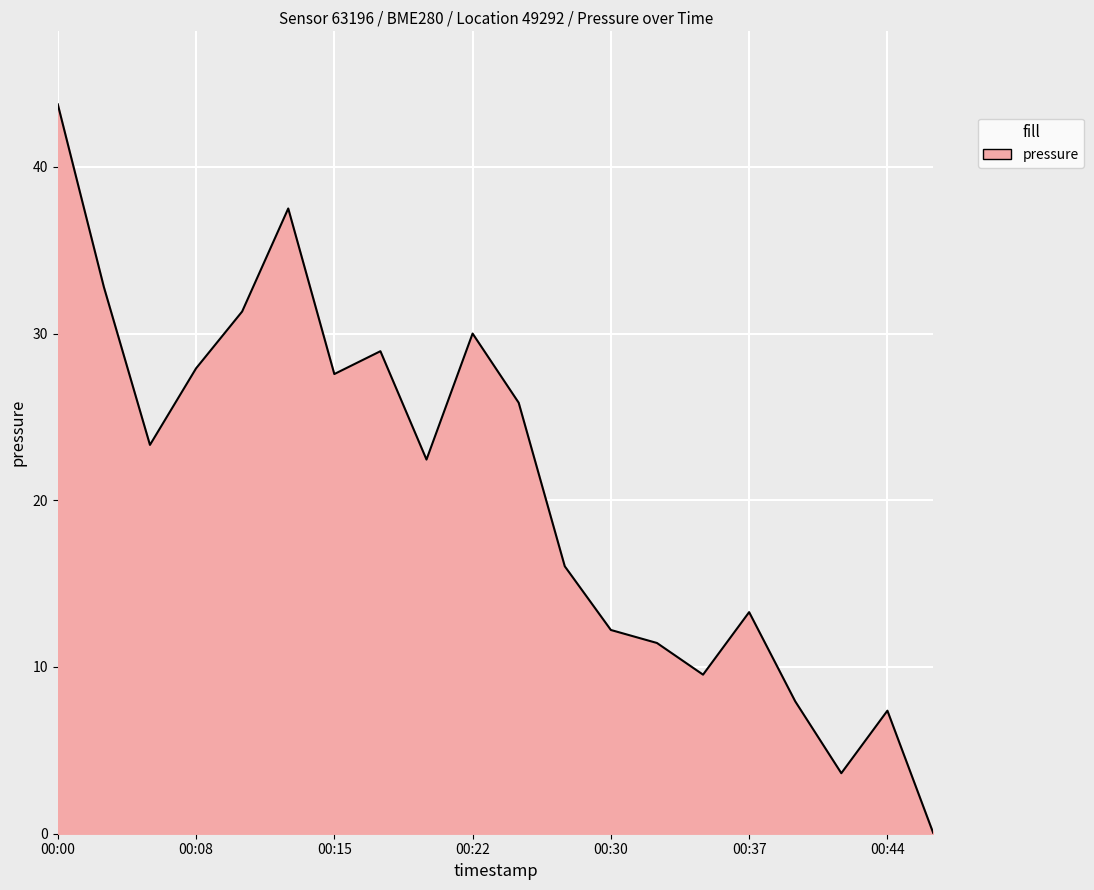

True or false: there are more than 0 points higher than both neighbors.

True